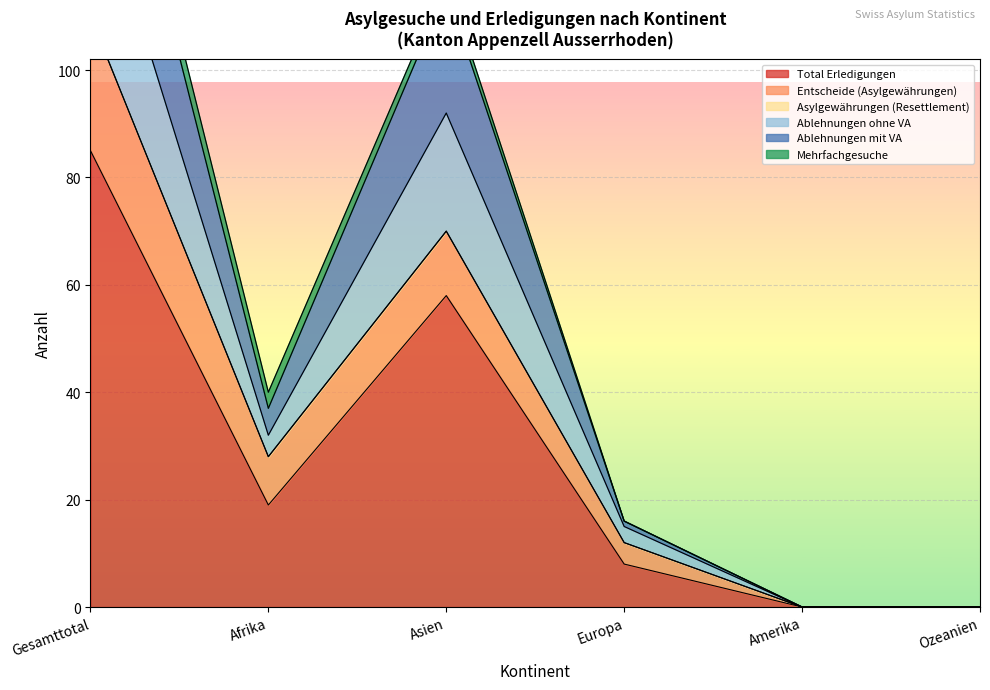

True or false: Ablehnungen ohne VA and Ablehnungen mit VA cross at least once.

False